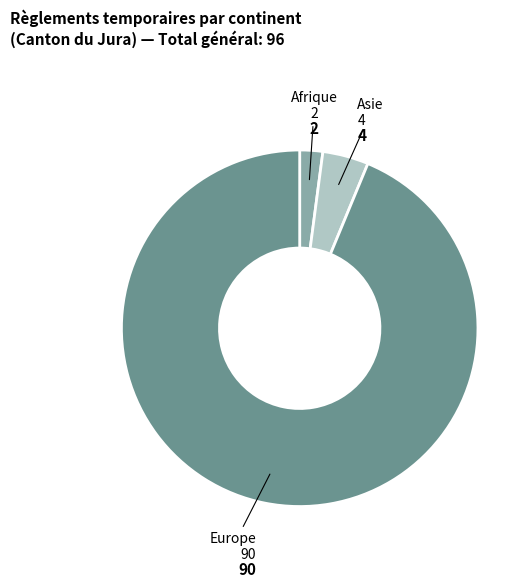

Does any single category account for the majority?

Yes